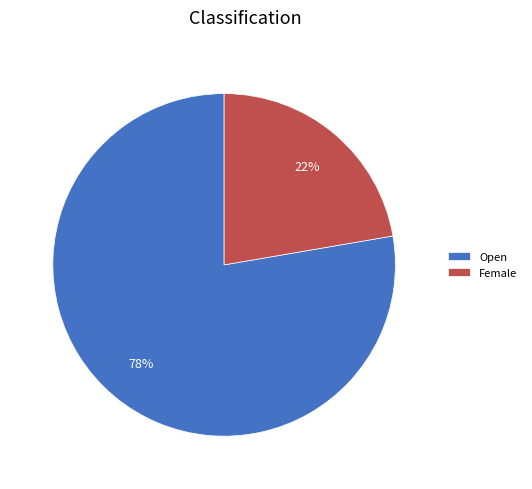

Does Open represent more than half of the total?

Yes